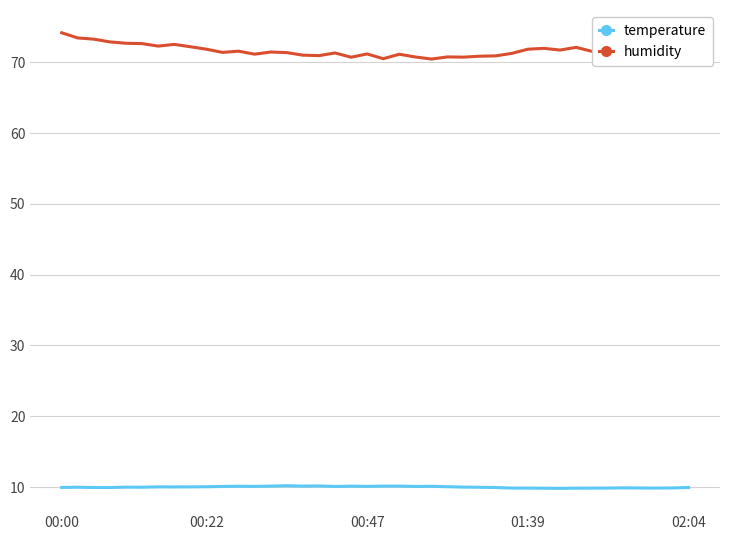

True or false: humidity and temperature cross at least once.

False